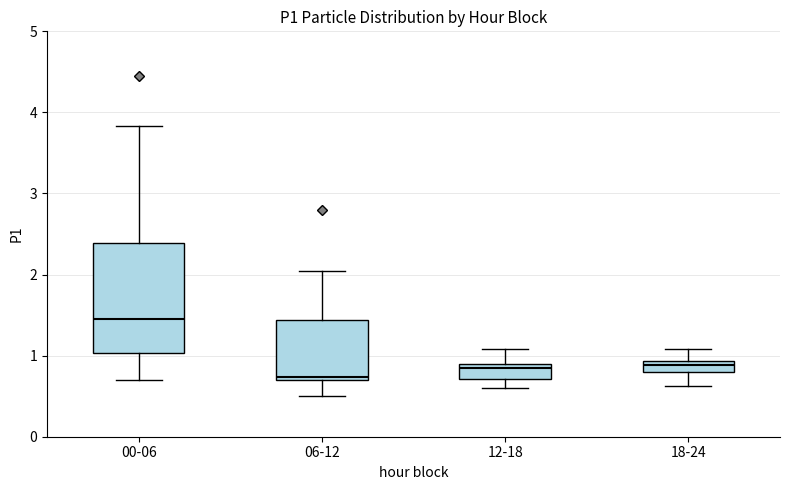

Which box is the tallest, from its lower edge to its upper edge?

00-06